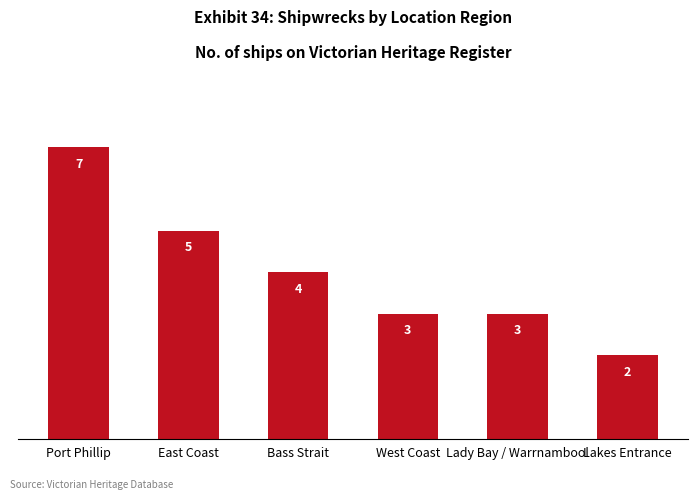

What is the sum of all values?

24